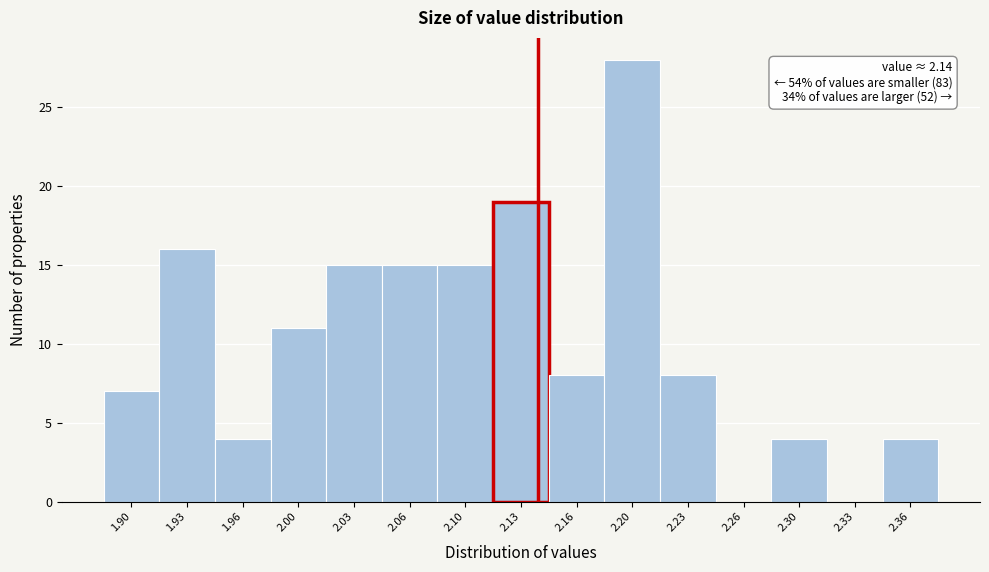

Over which range of the x-axis is the bar tallest?

2.180 to 2.215